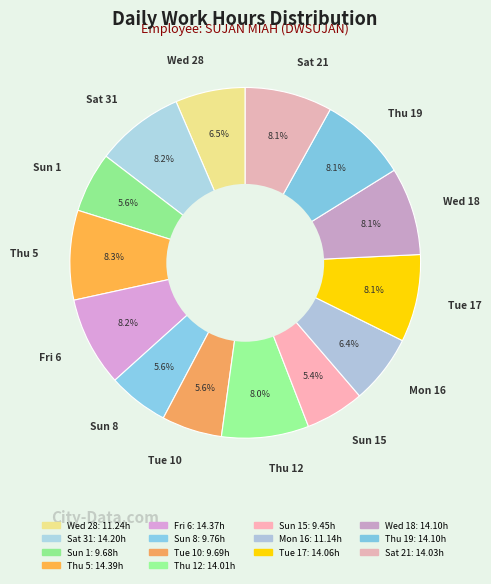

How many segments does this pie chart have?

14